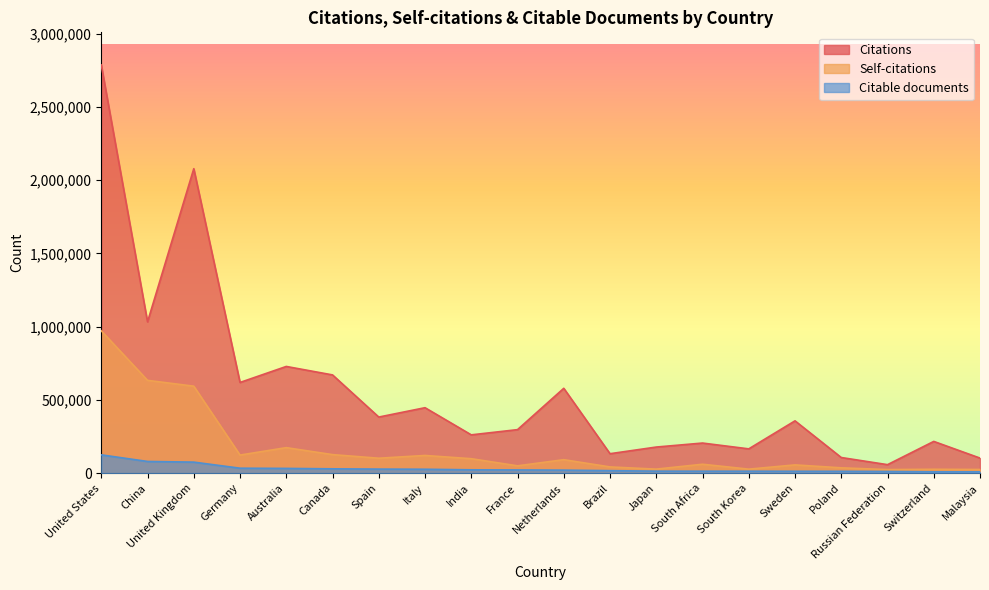

List the series in order of their peak value, lowest first.

Citable documents, Self-citations, Citations